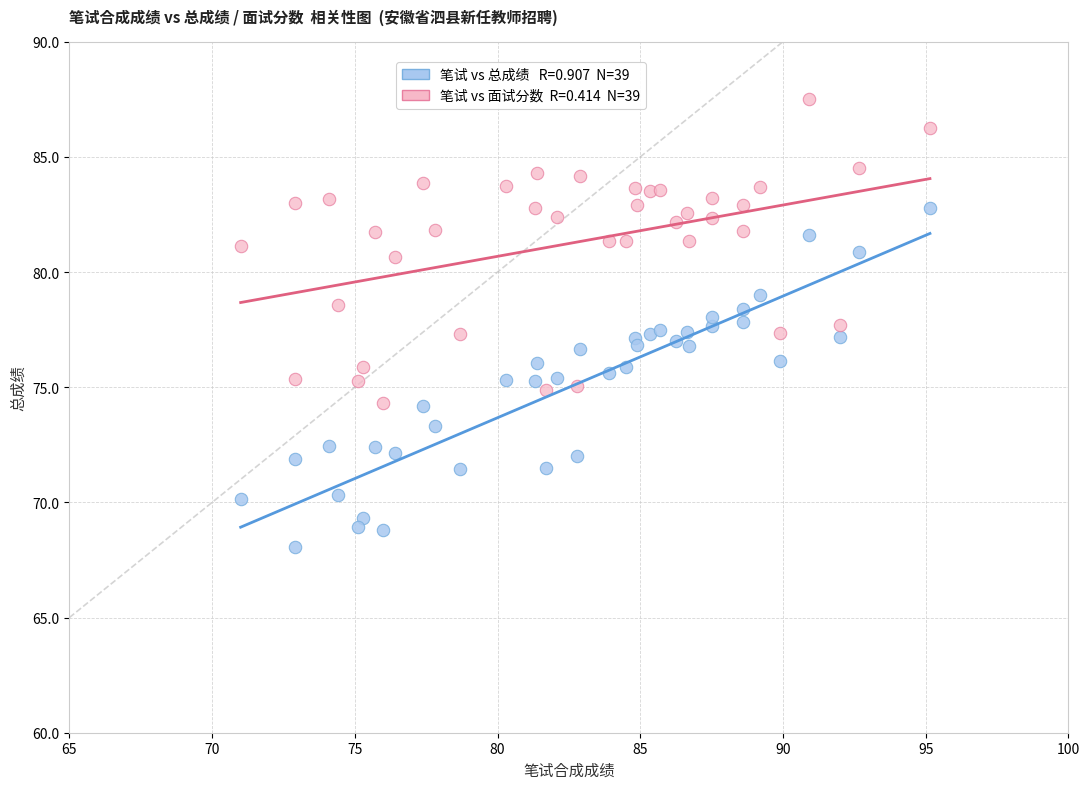

Across all data points, what is the range of Y values (max minus min)?

19.4